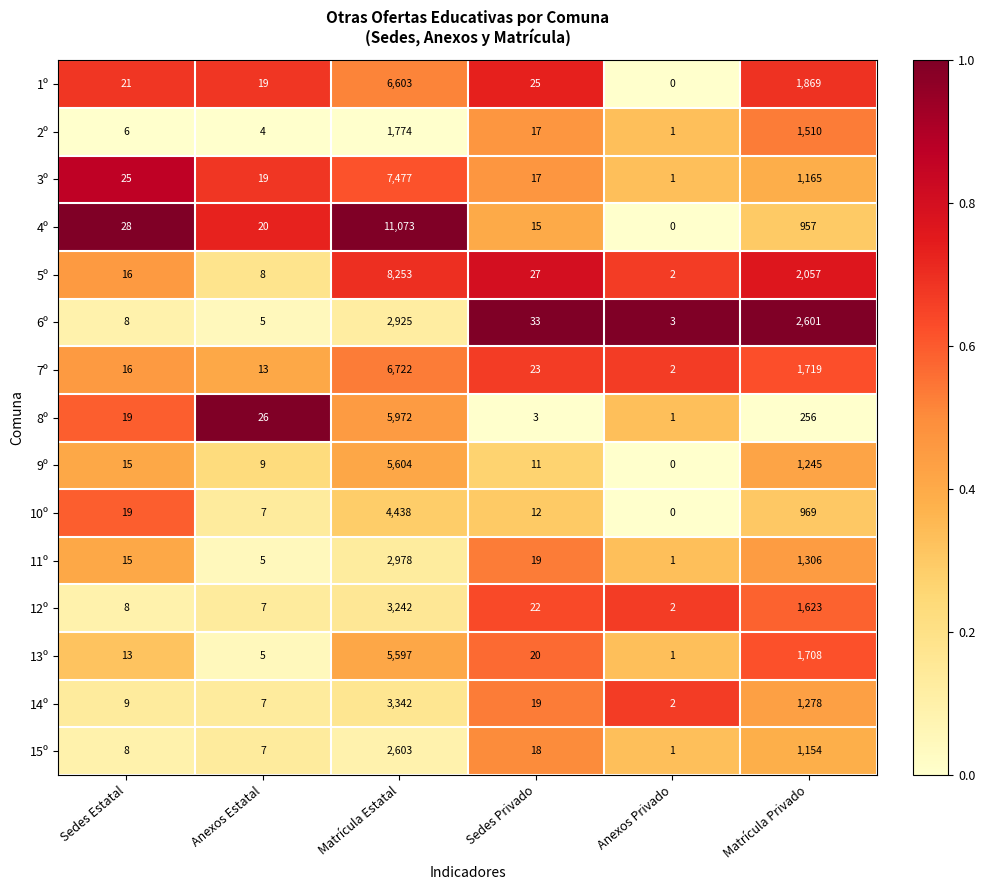

Which series has the widest spread of values?

4º